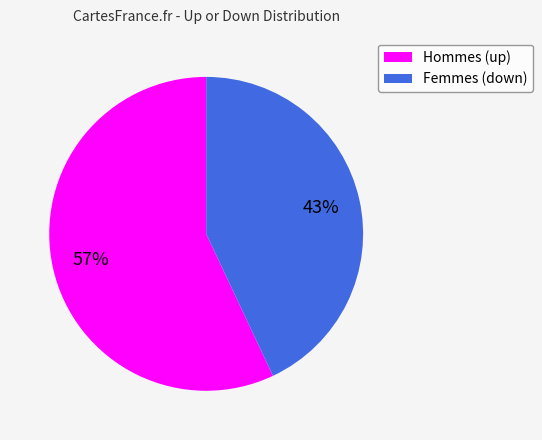

Which category accounts for the majority?

Hommes (up)